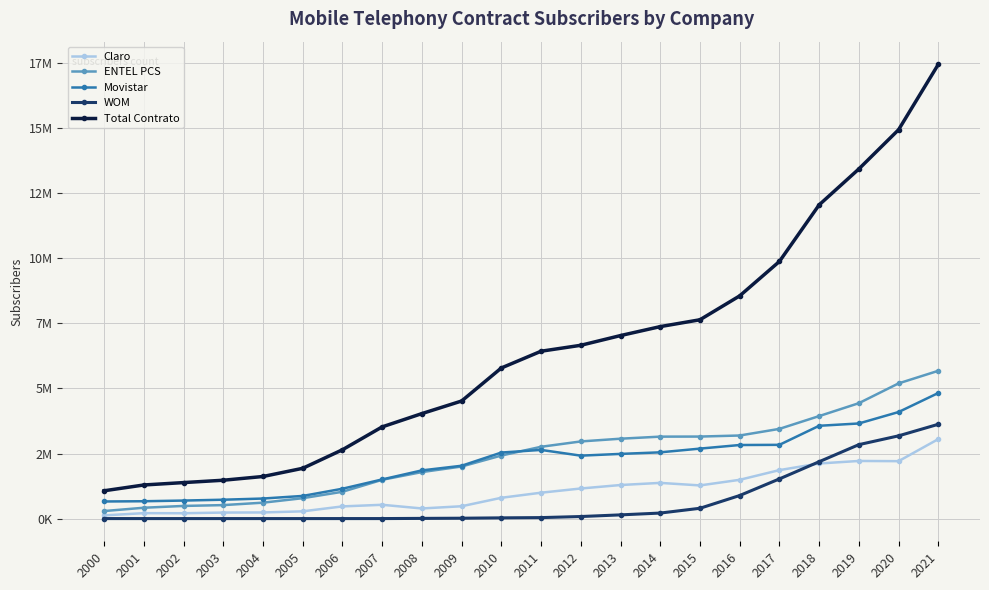

What is the sum of the Movistar values at 2019 and 2000?

4311194